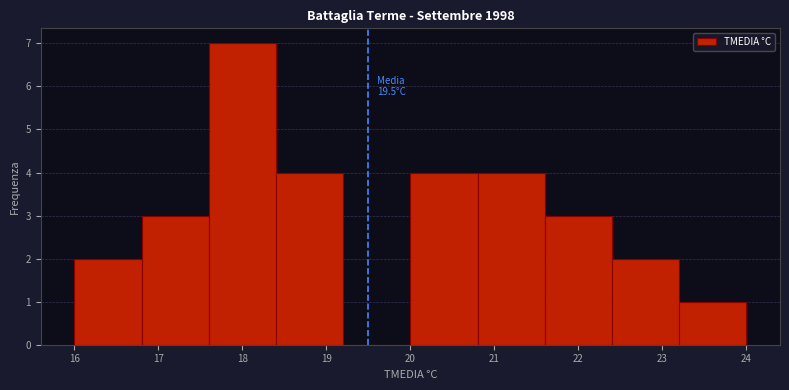

Over which range of the x-axis is the bar tallest?

17.6 to 18.4